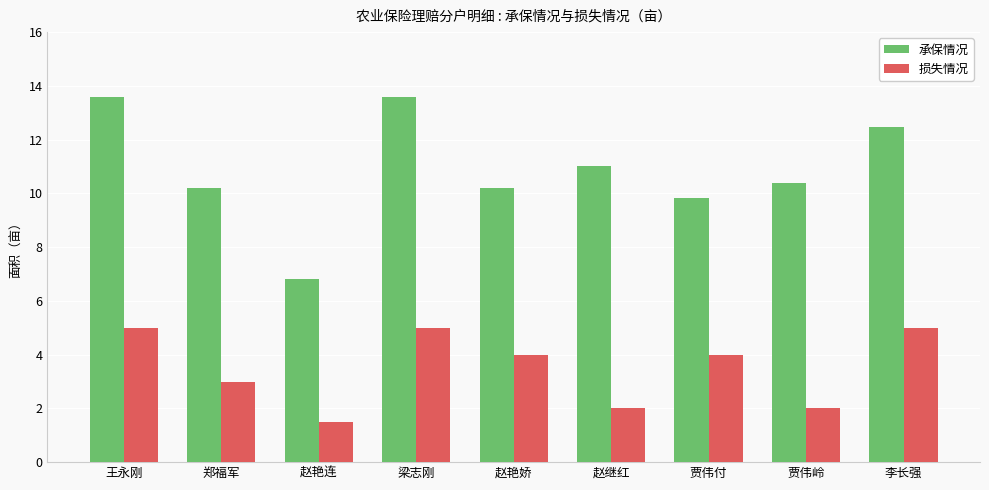

How many bars are there in each group?

2